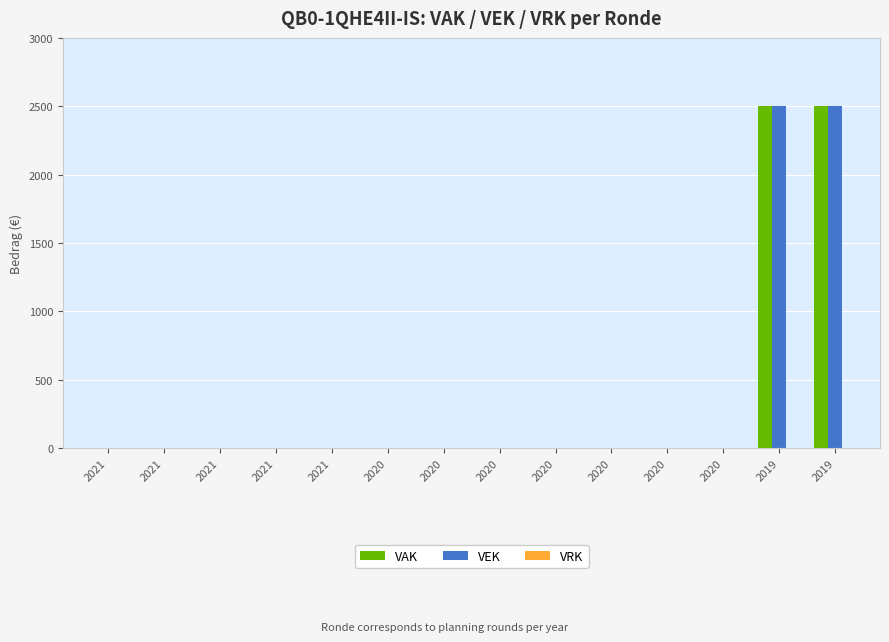

How many distinct data groups are displayed?

2